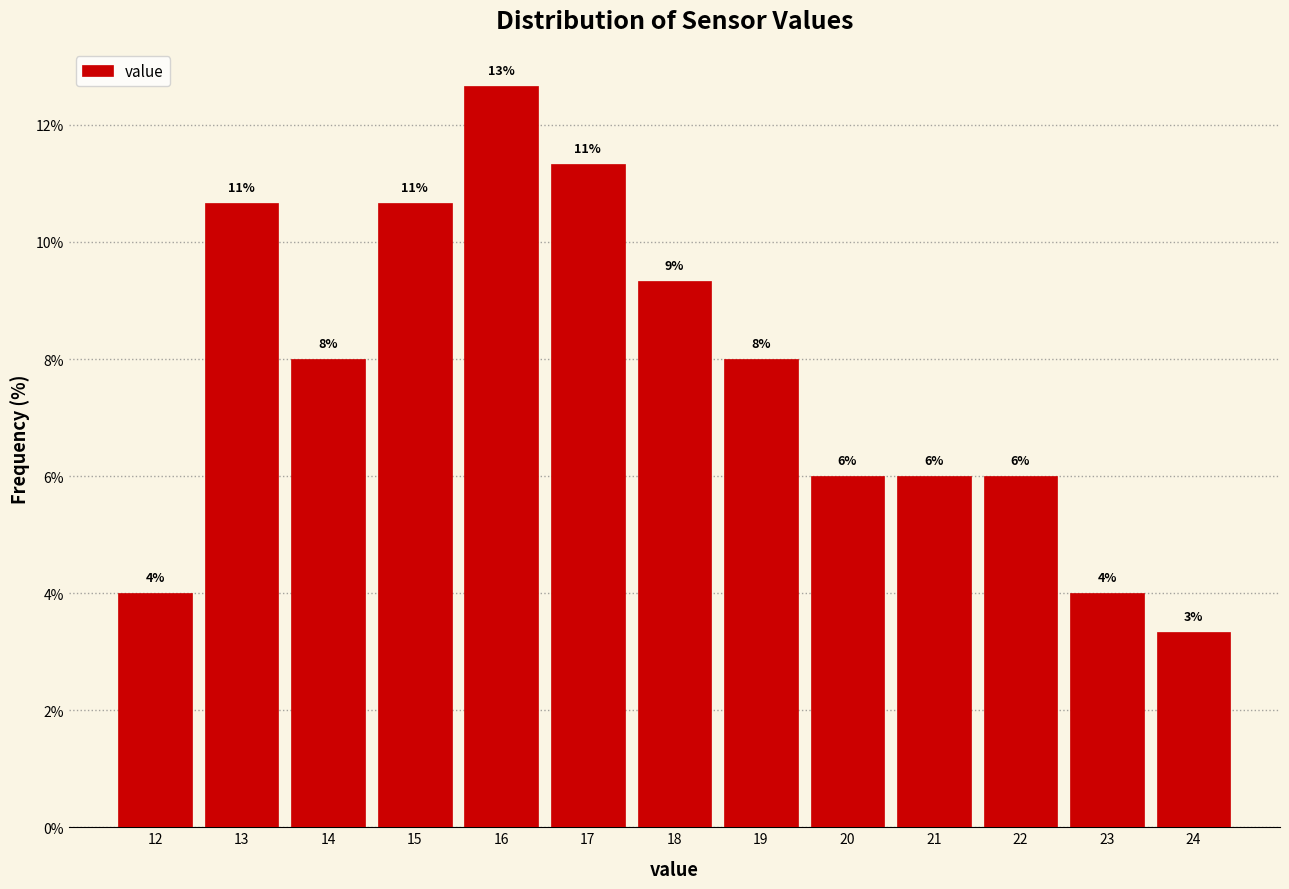

What is the value of the 4th bar from the left?

10.7